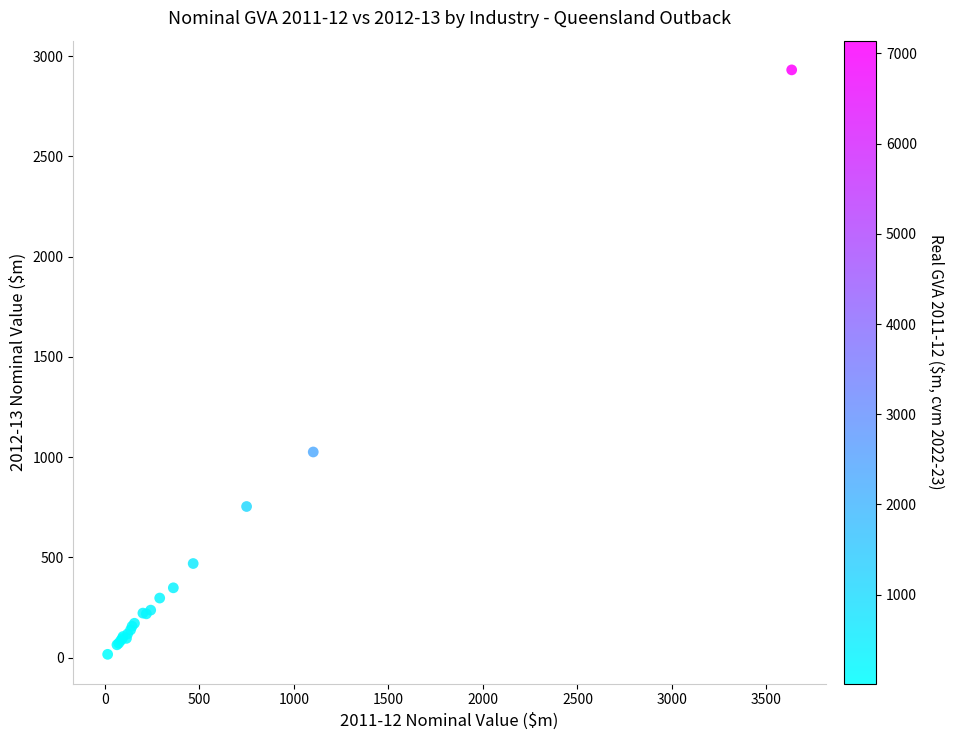

What Y value in the scatter plot is closest to 1474?

1025.8